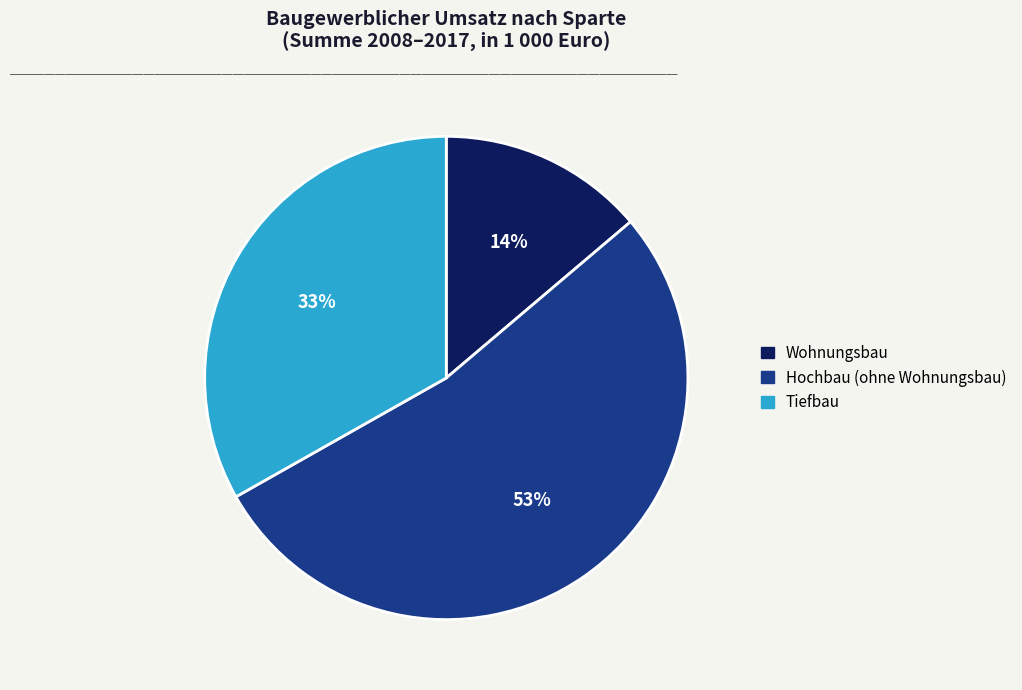

Which category has the biggest portion of the pie?

Hochbau (ohne Wohnungsbau)